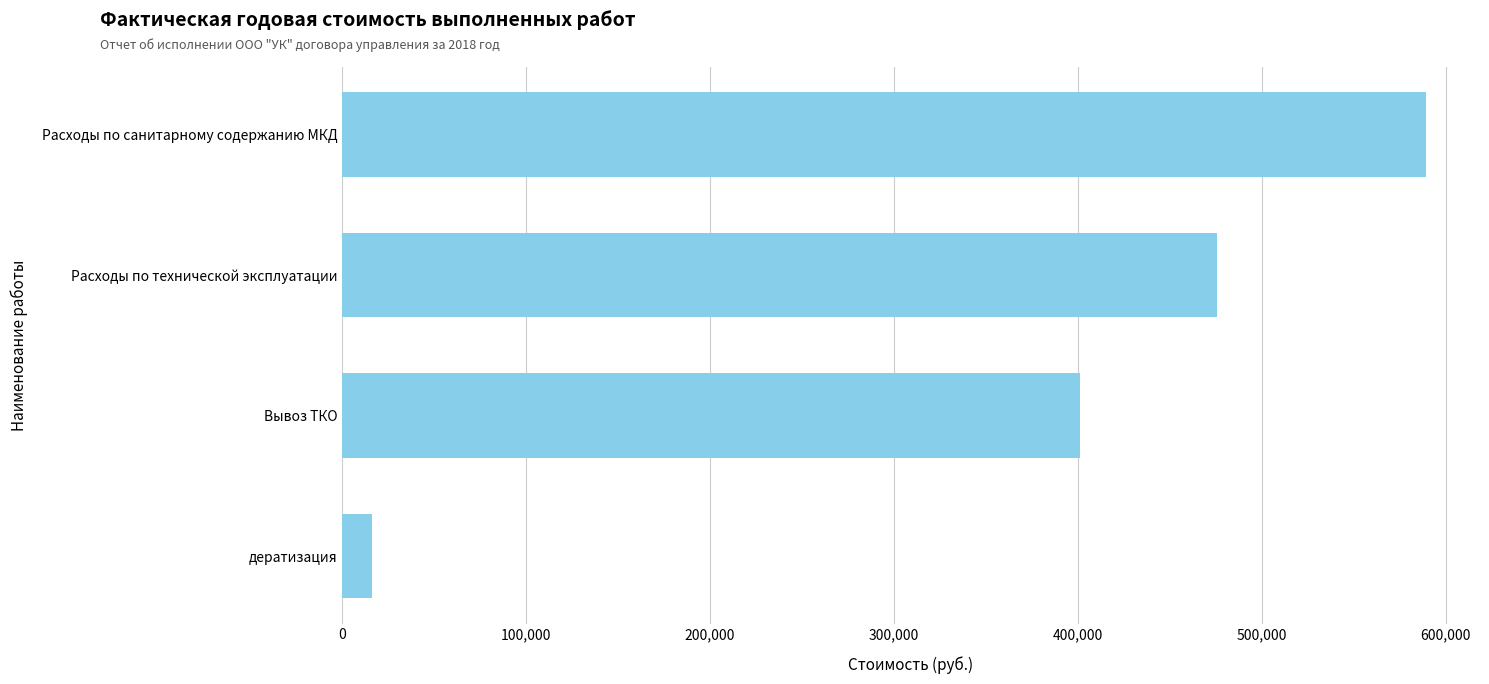

What is the greatest value displayed?

589263.8